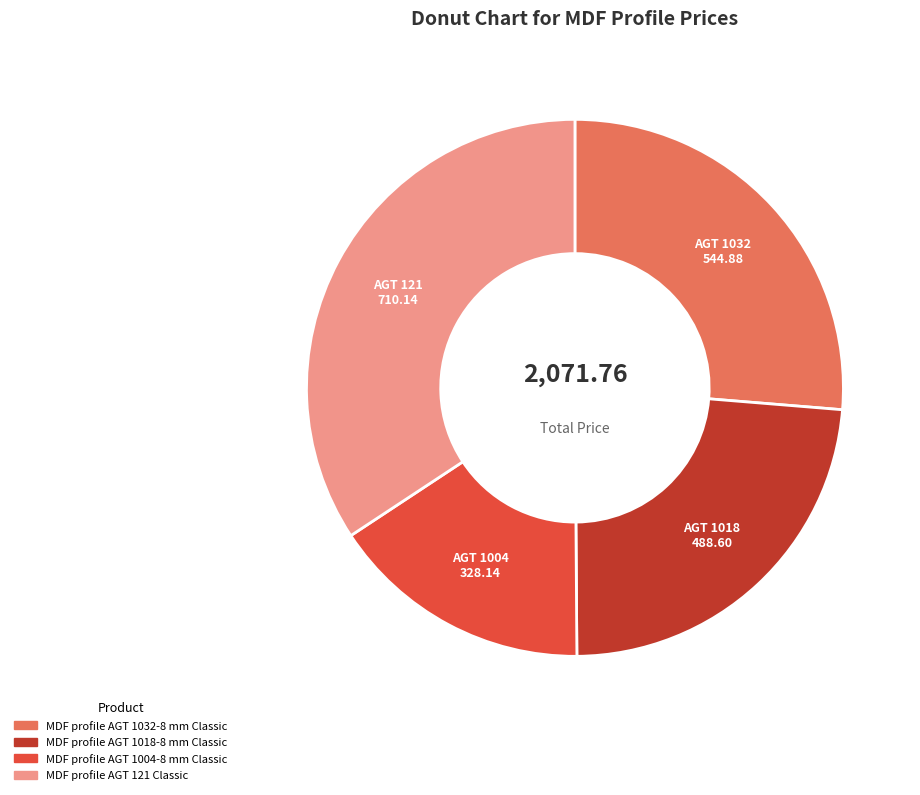

Do MDF profile AGT 121 Classic and MDF profile AGT 1018-8 mm Classic together represent more than half of the pie?

Yes